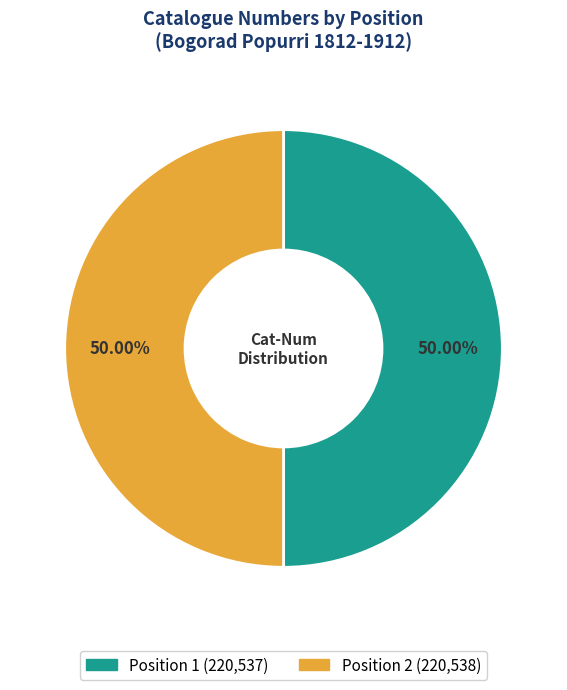

How much of the chart is everything except Position 1?

50.0%